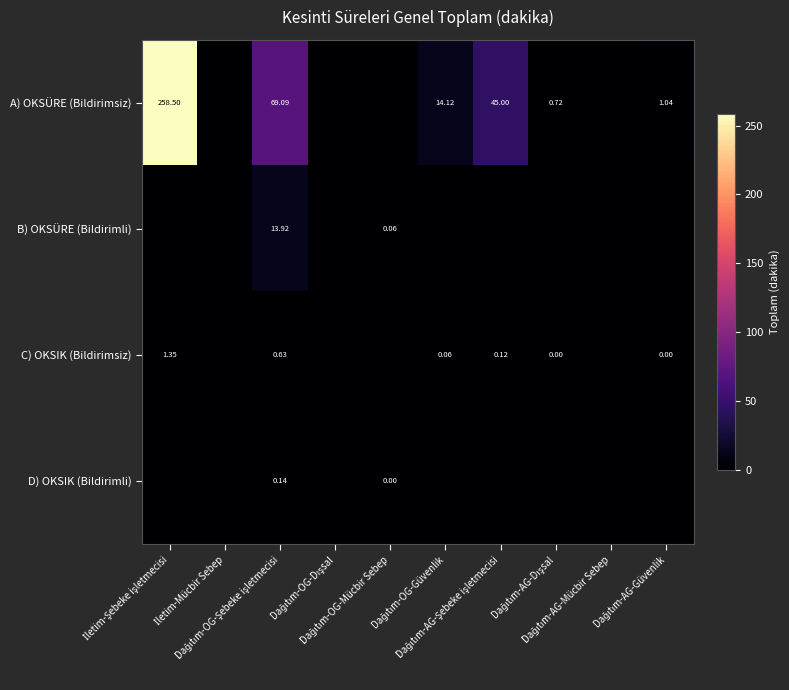

At how many categories does at least one series exceed 29?

3